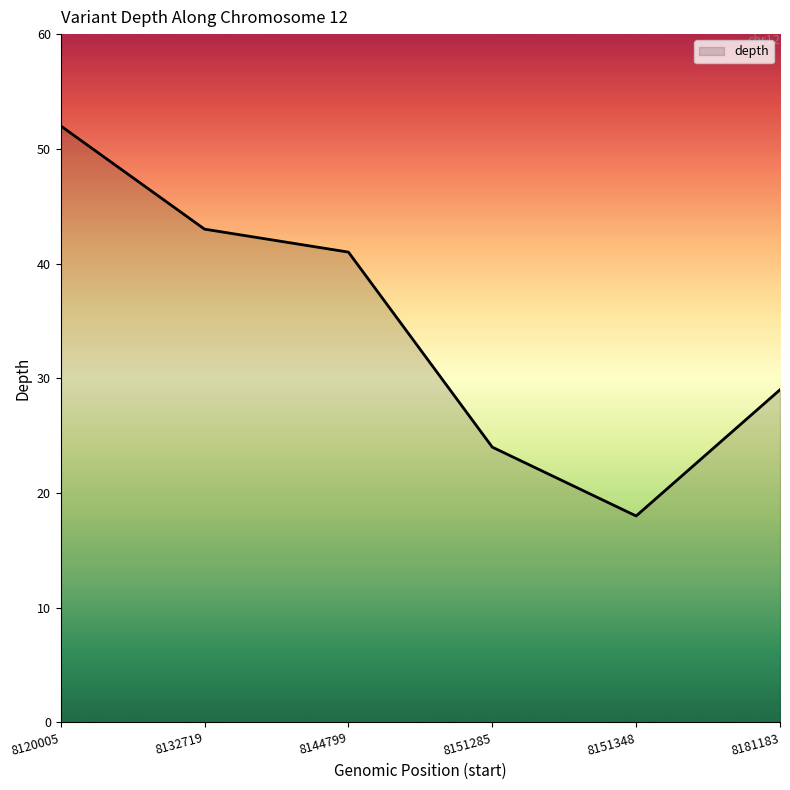

Which label corresponds to the largest value in the chart?

8120005